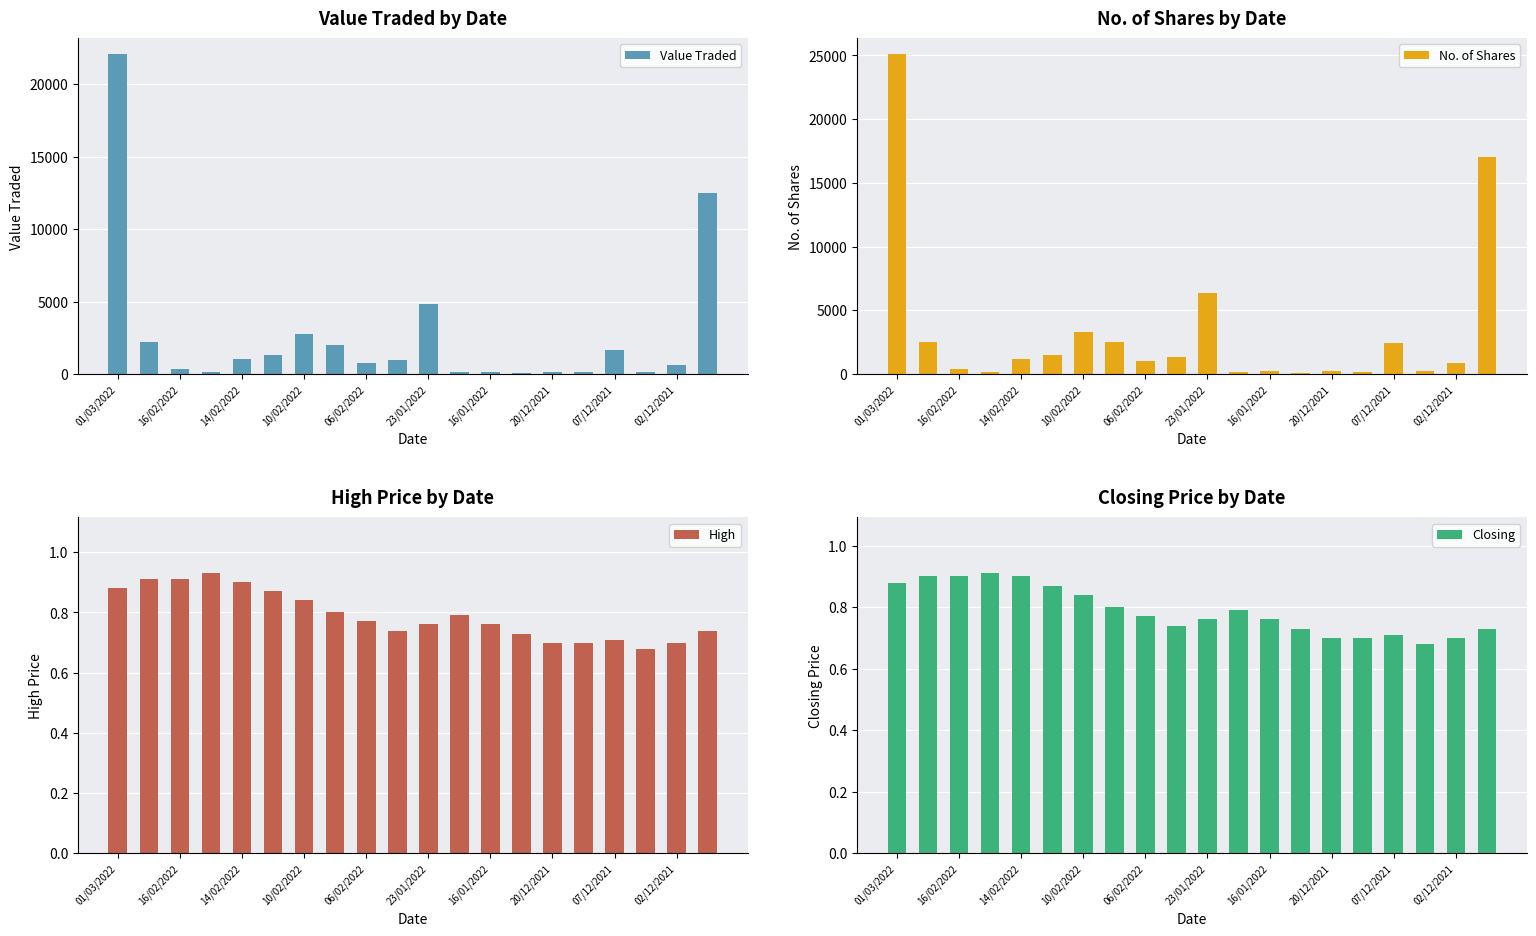

At which label does Value Traded reach its peak?

01/03/2022